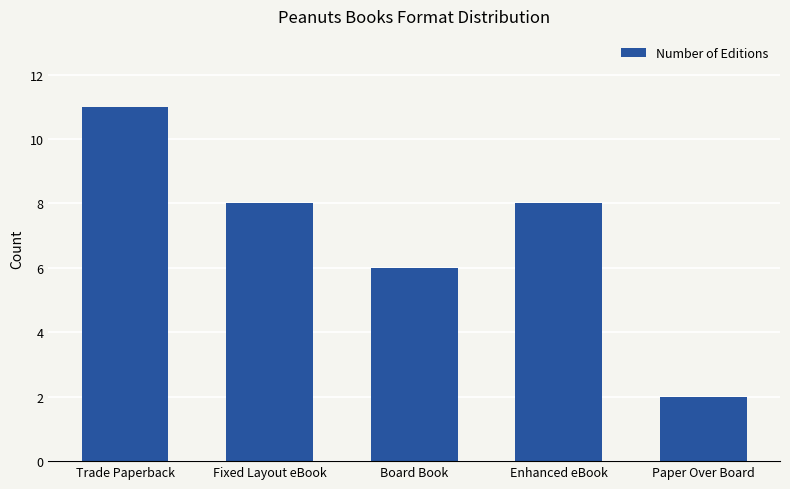

Is it true that the value at Enhanced eBook is 2?

False